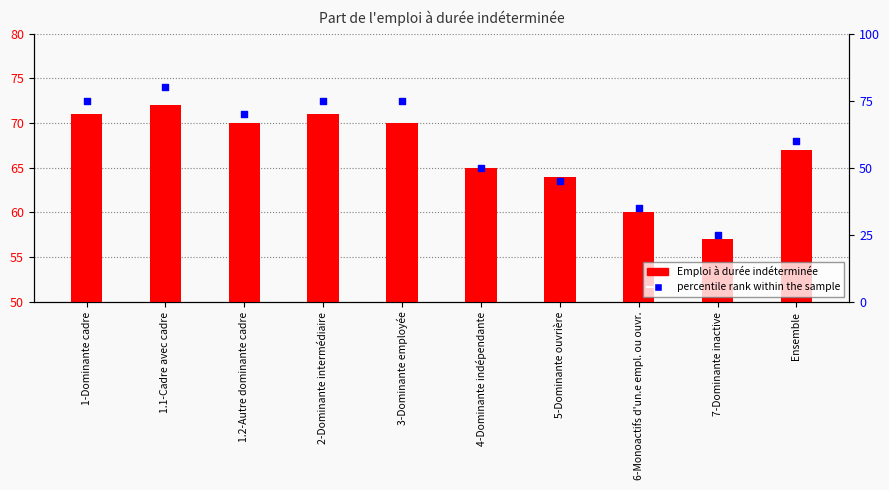

At which category is the sum across all series the highest?

1.1-Cadre avec cadre